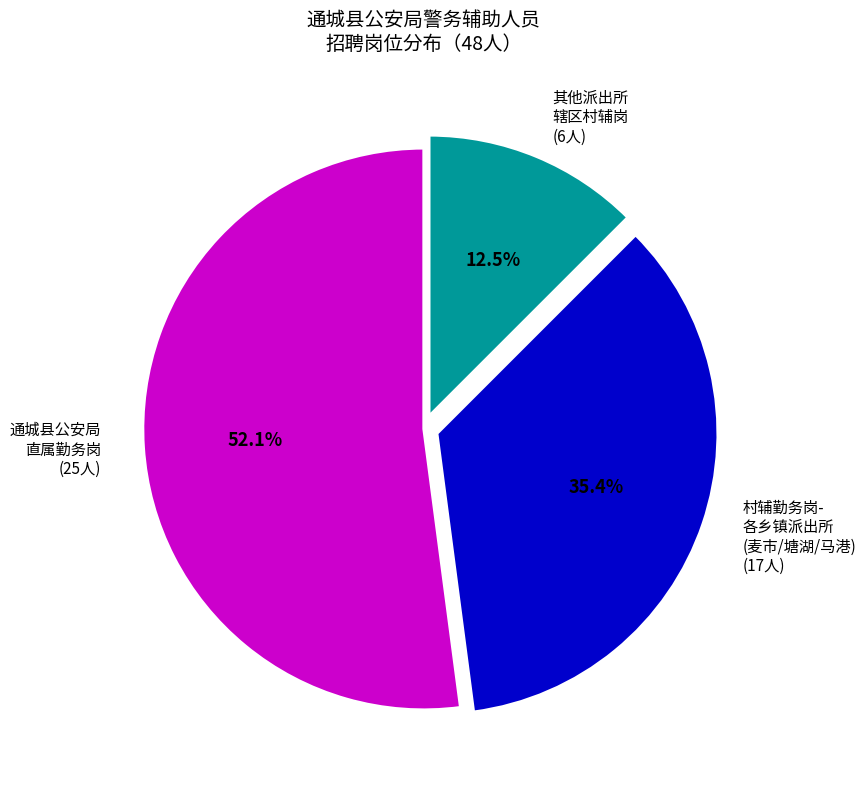

What percentage do 通城县公安局 直属勤务岗 (25人) and 村辅勤务岗- 各乡镇派出所 (麦市/塘湖/马港) (17人) together represent?

87.5%